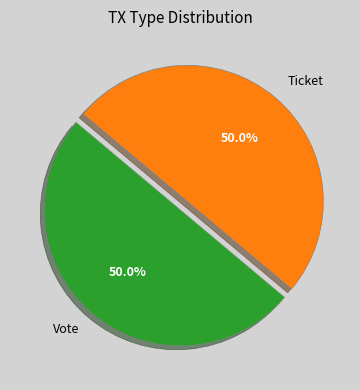

Approximately how many times larger is the value at Ticket compared to Vote?

1.0